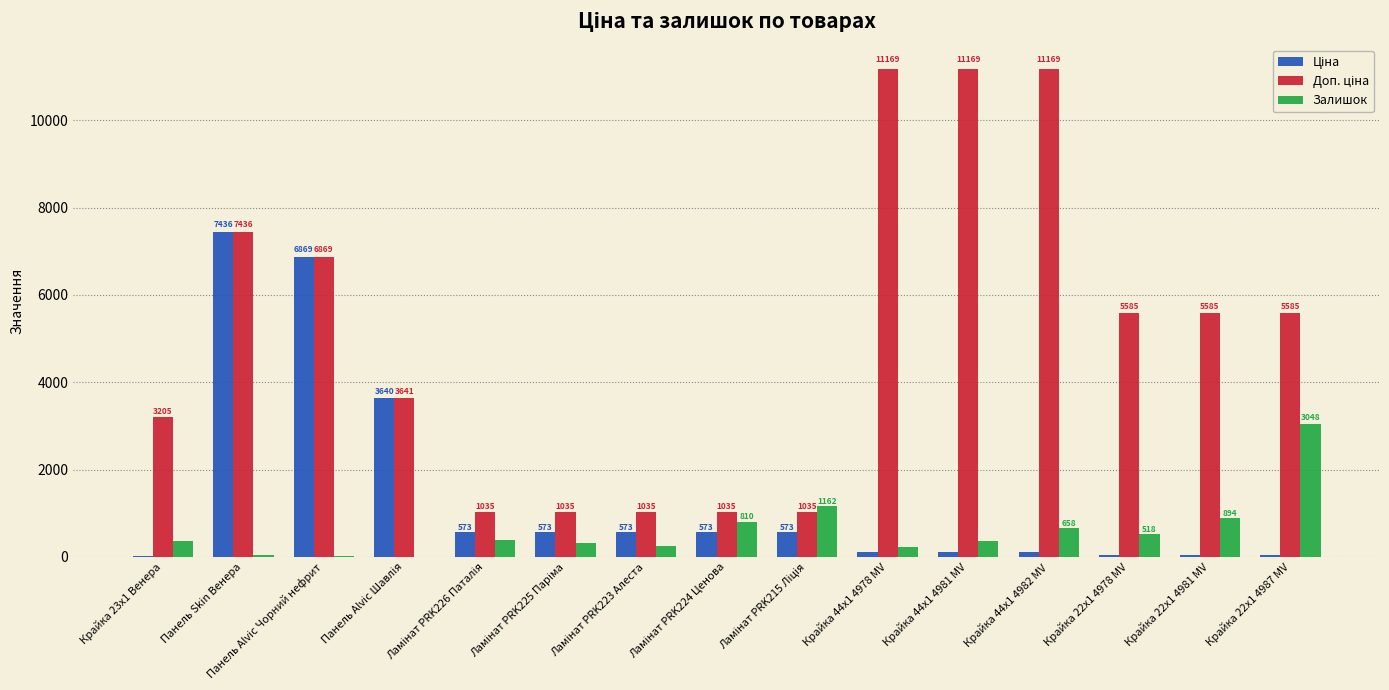

At which category is the sum across all series the highest?

Панель Skin Венера